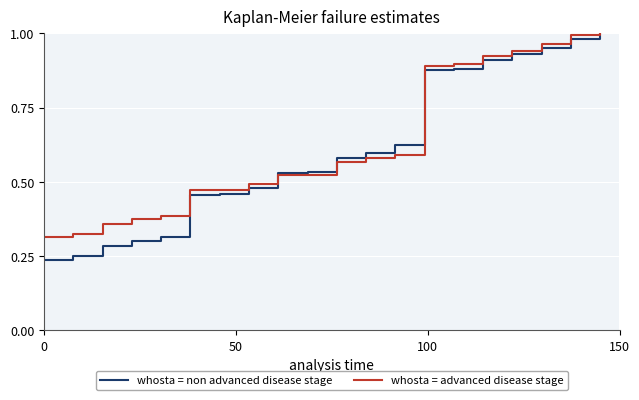

Which series has the widest spread of values?

whosta = non advanced disease stage